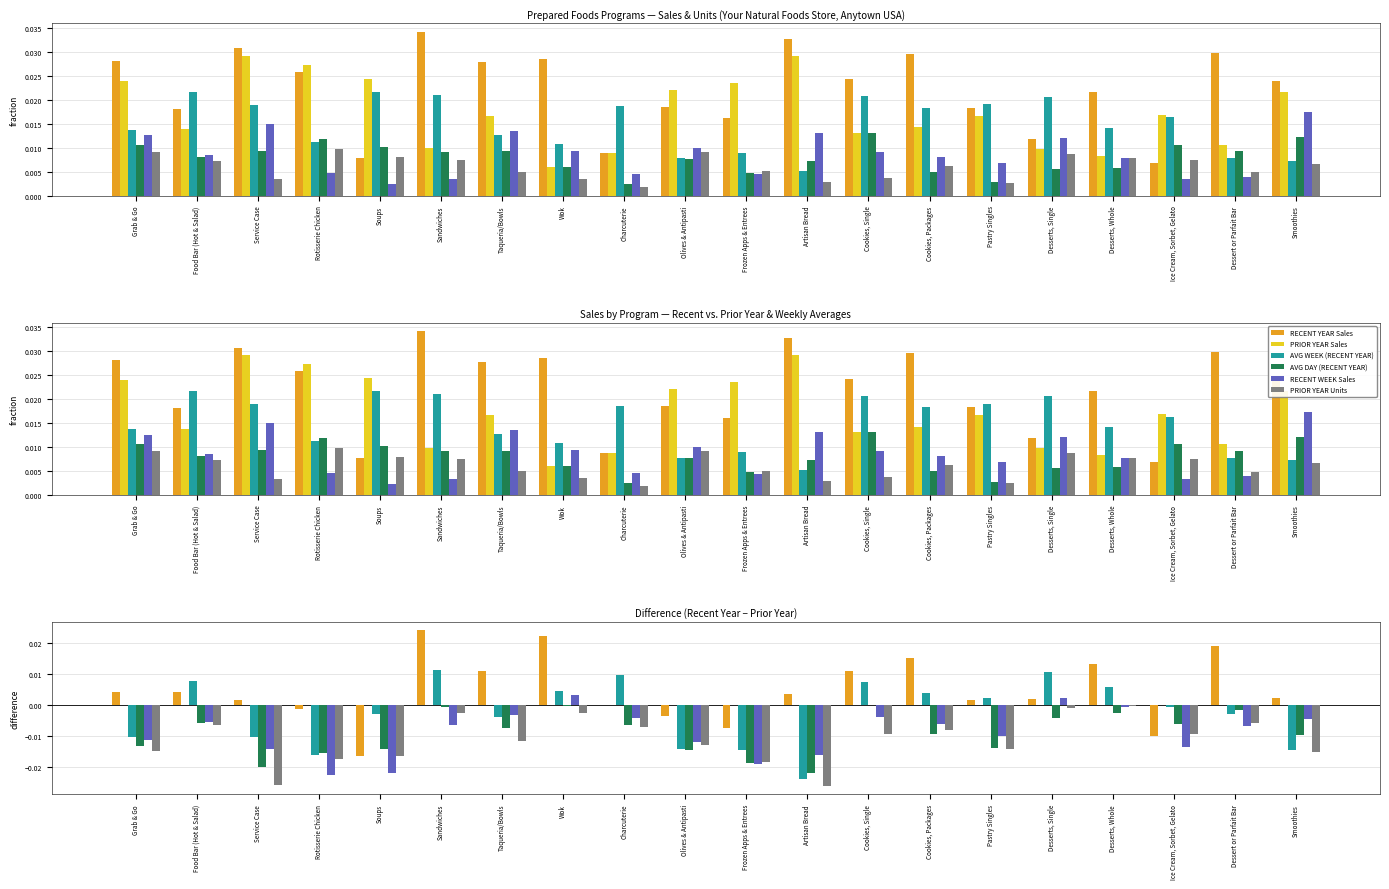

The AVG DAY (RECENT YEAR) series shows -0.0 at Artisan Bread. True or false?

True